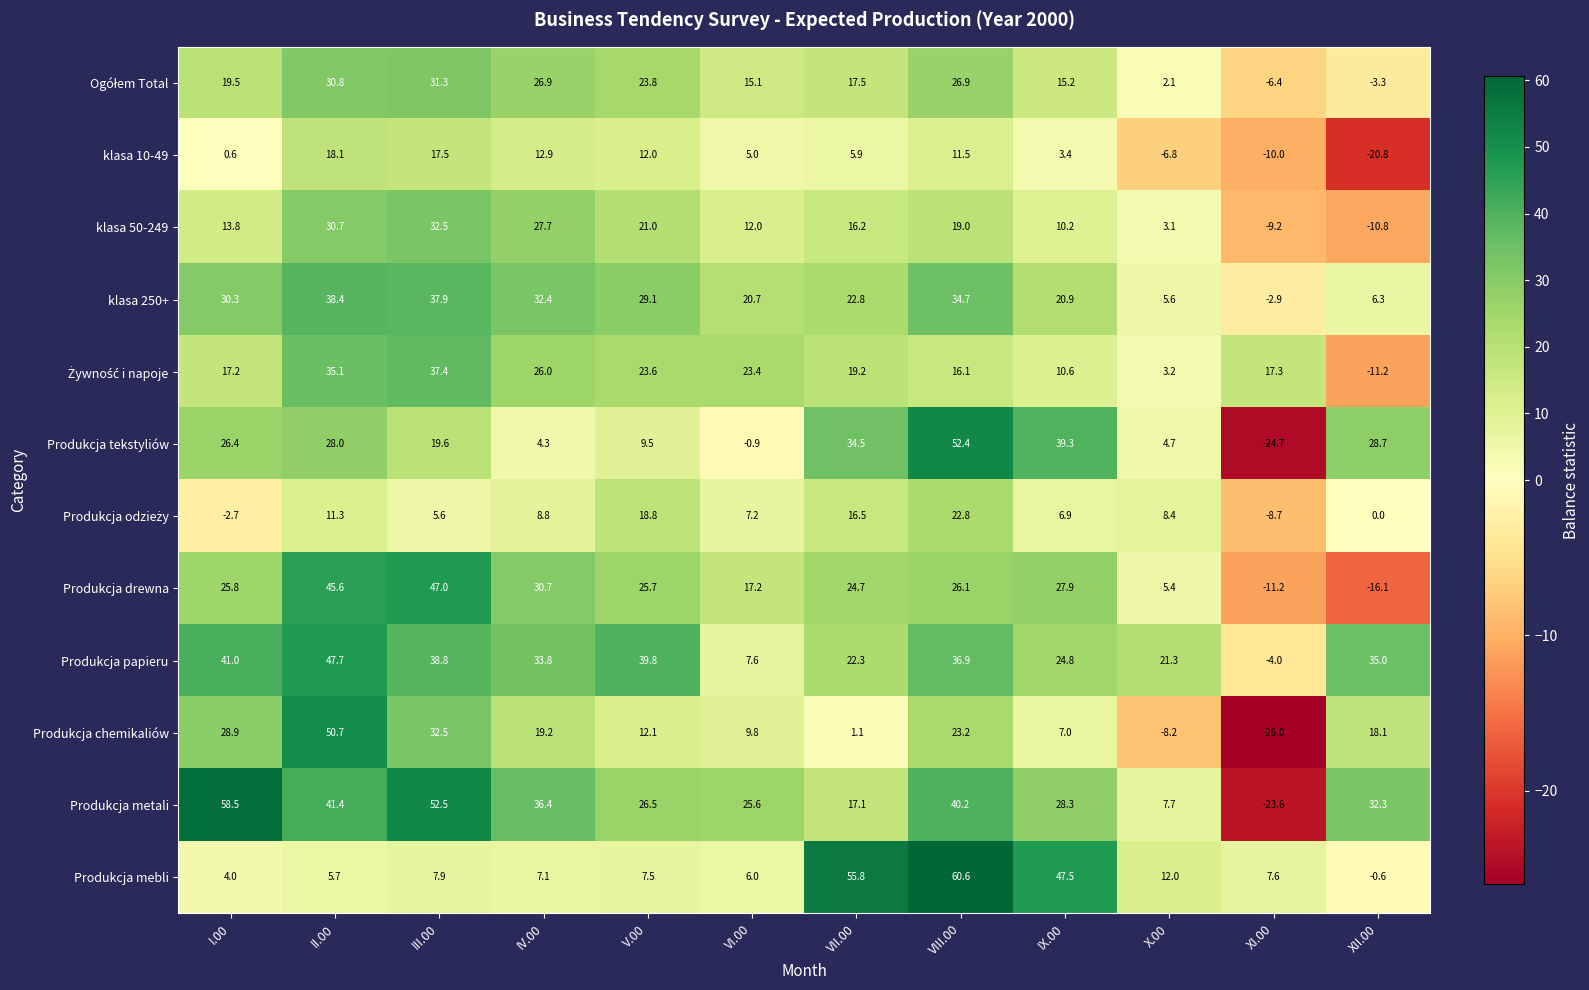

Where does the klasa 50-249 series first go above 16?

II.00